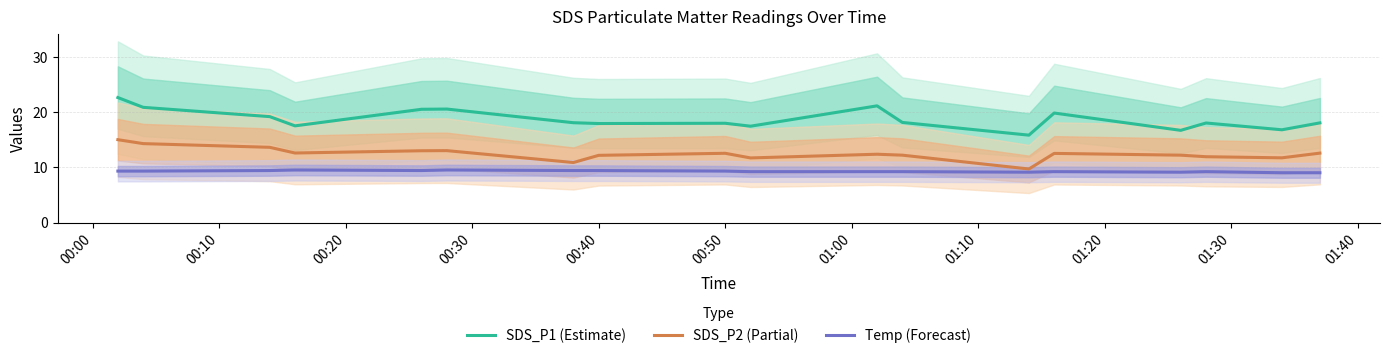

What is the maximum value for Temp (Forecast)?

9.5